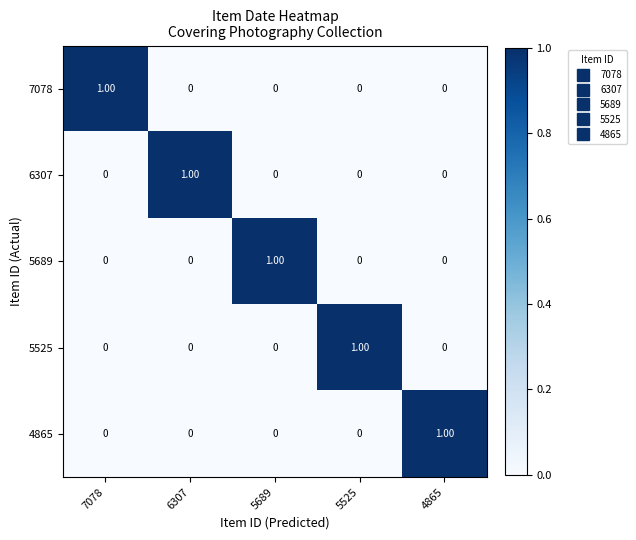

At how many categories does at least one series exceed 0?

5